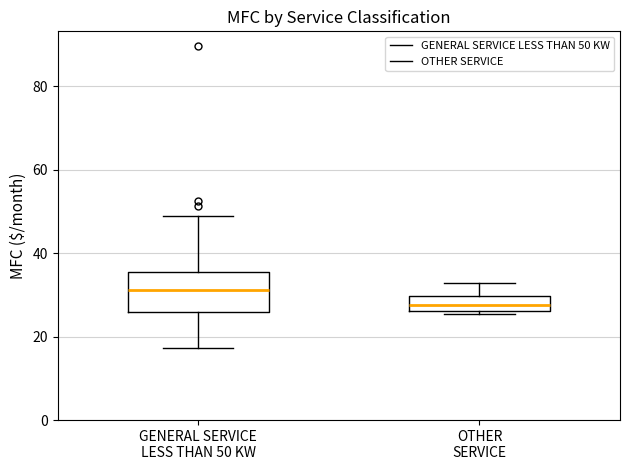

Which box has the highest median line?

GENERAL SERVICE LESS THAN 50 KW